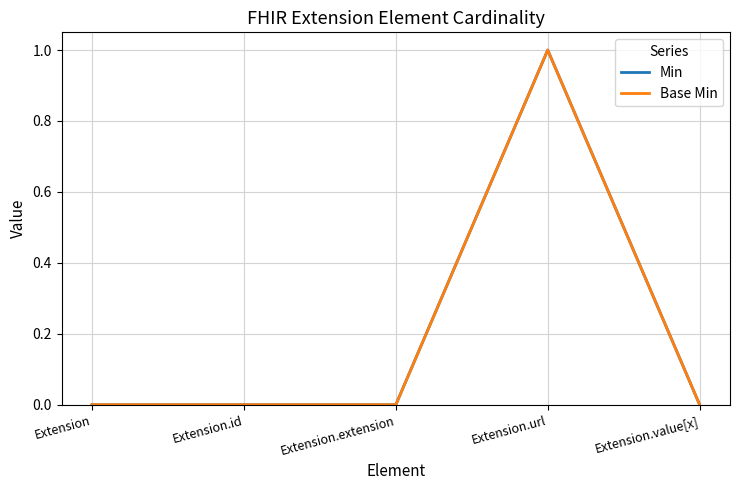

The Min series shows 0 at Extension.value[x]. True or false?

True